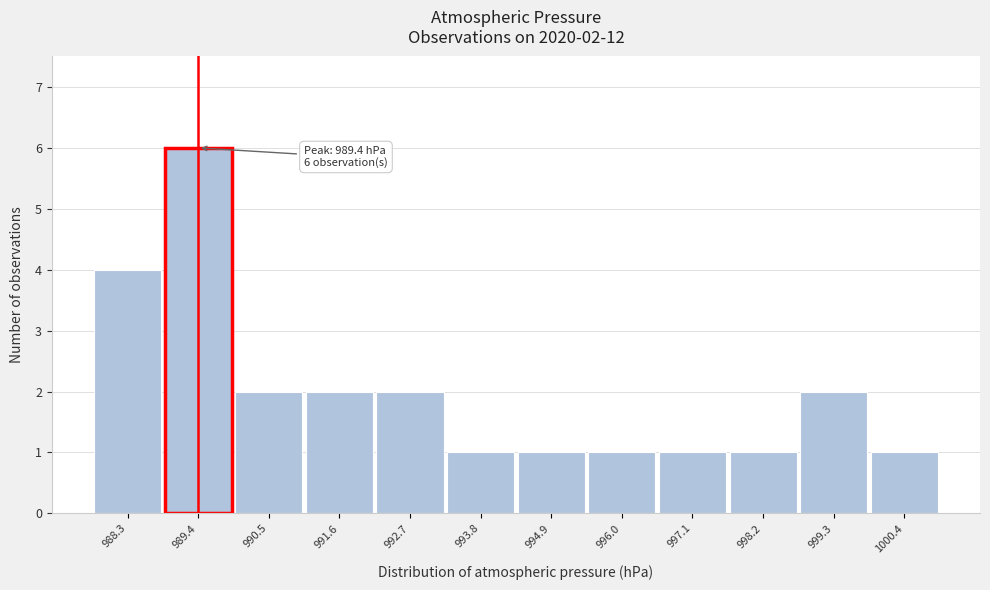

Over which range of the x-axis is the bar tallest?

988.8 to 990.0